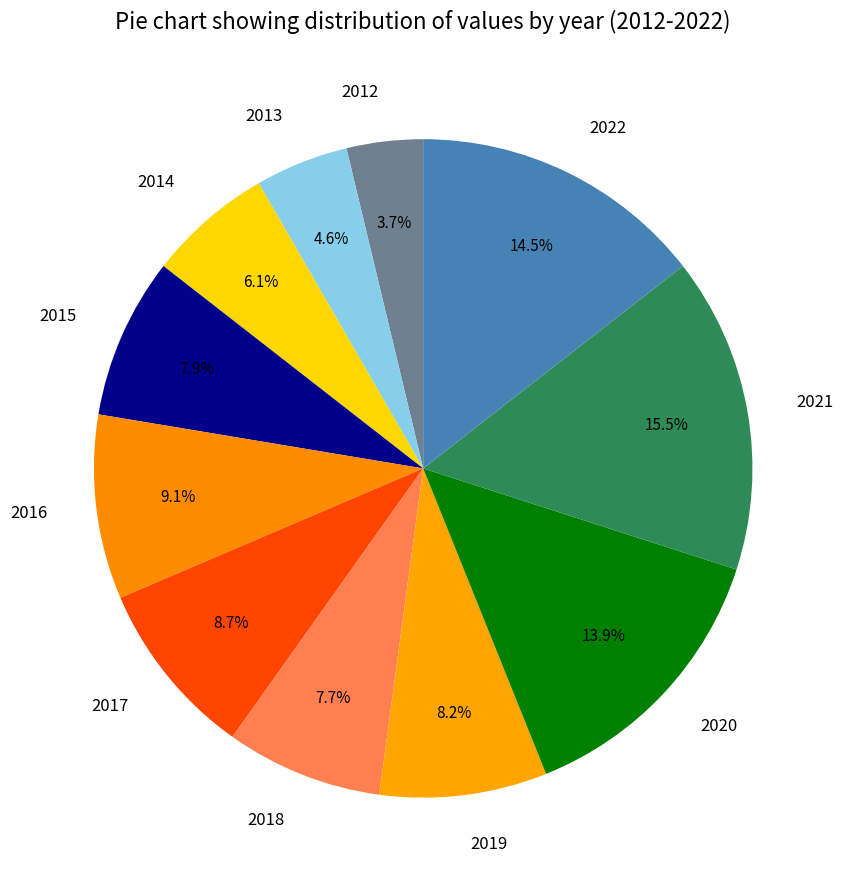

How many segments does this pie chart have?

11